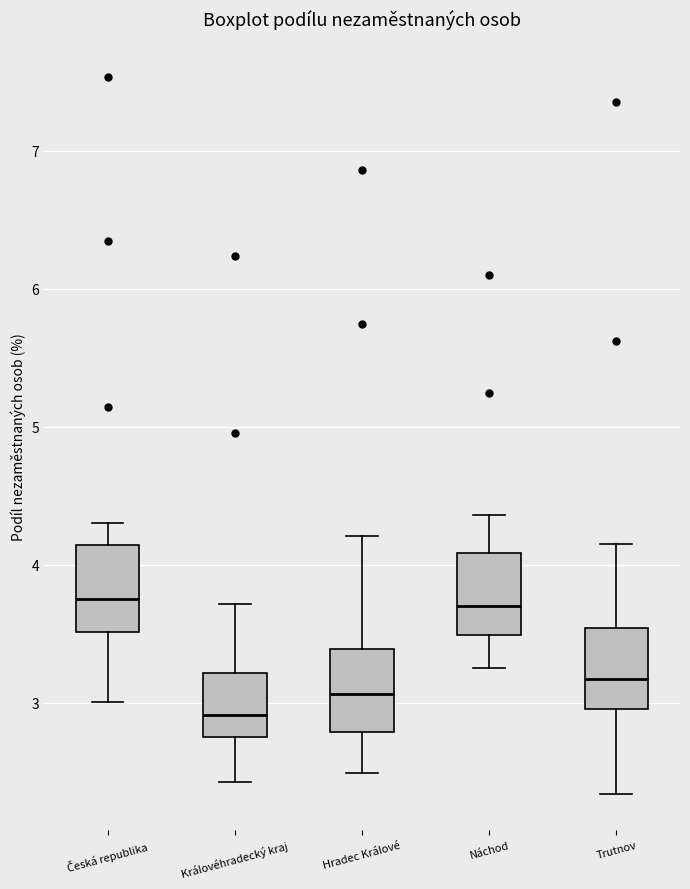

Reading left to right, transcribe this box plot: for each box, give where its median line is, the range the box spans, and where its two whiskers end, as read against the y-axis. The values are not printed on the chart, so give them approximately, as read against the axis.

Česká republika: median 3.8, box 3.5 to 4.1, whiskers 3.0 to 4.3
Královéhradecký kraj: median 2.9, box 2.8 to 3.2, whiskers 2.4 to 3.7
Hradec Králové: median 3.1, box 2.8 to 3.4, whiskers 2.5 to 4.2
Náchod: median 3.7, box 3.5 to 4.1, whiskers 3.2 to 4.4
Trutnov: median 3.2, box 3.0 to 3.5, whiskers 2.3 to 4.2